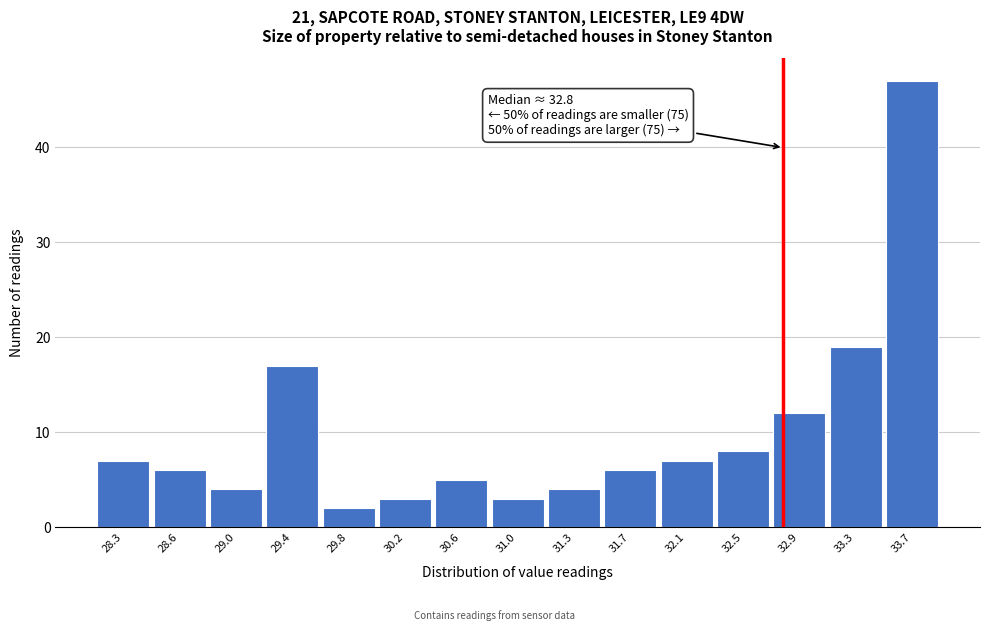

Over which range of the x-axis is the bar tallest?

33.45 to 33.85